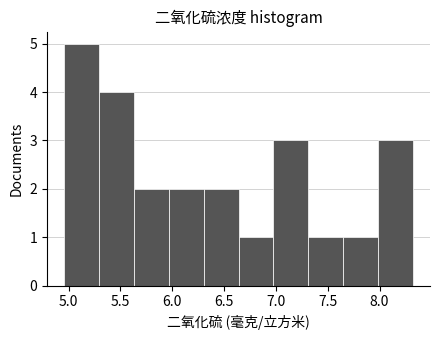

Reading left to right, transcribe this chart: for each bar, give the range it covers on the x-axis and its height. Neither the bar edges nor the heights are printed on the chart, so give them approximately, as read against the axes.

4.95 to 5.30: 5
5.30 to 5.65: 4
5.65 to 5.95: 2
5.95 to 6.30: 2
6.30 to 6.65: 2
6.65 to 7.00: 1
7.00 to 7.30: 3
7.30 to 7.65: 1
7.65 to 8.00: 1
8.00 to 8.30: 3